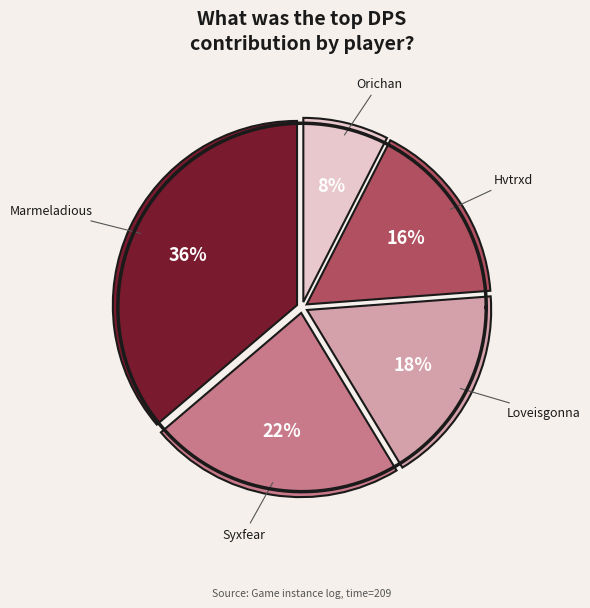

Rank the categories by value from lowest to highest.

Orichan, Hvtrxd, Loveisgonna, Syxfear, Marmeladious